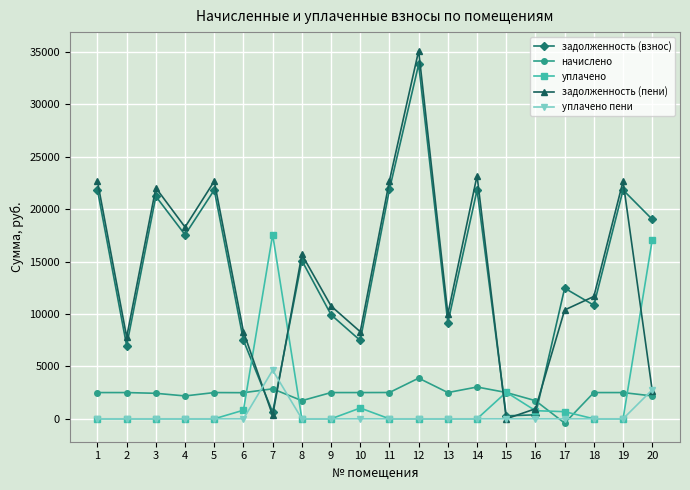

What is the highest value of the начислено series?

3878.6